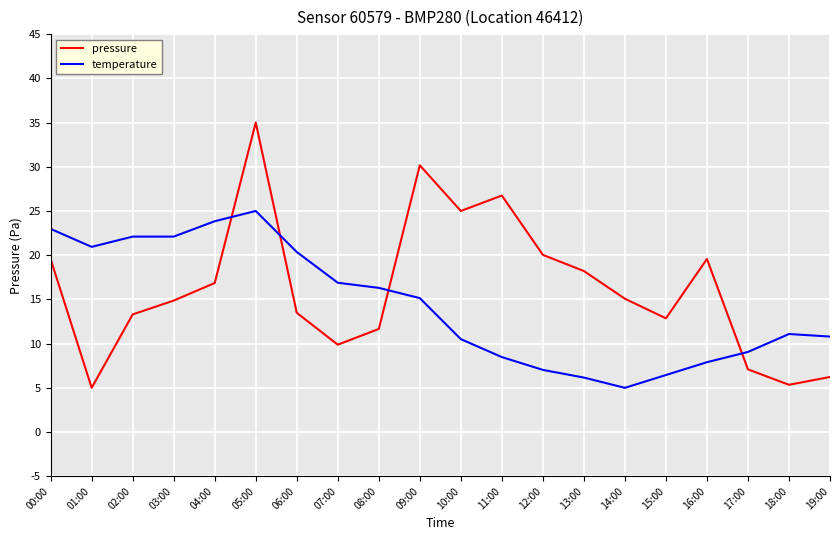

True or false: pressure and temperature intersect in this chart.

True